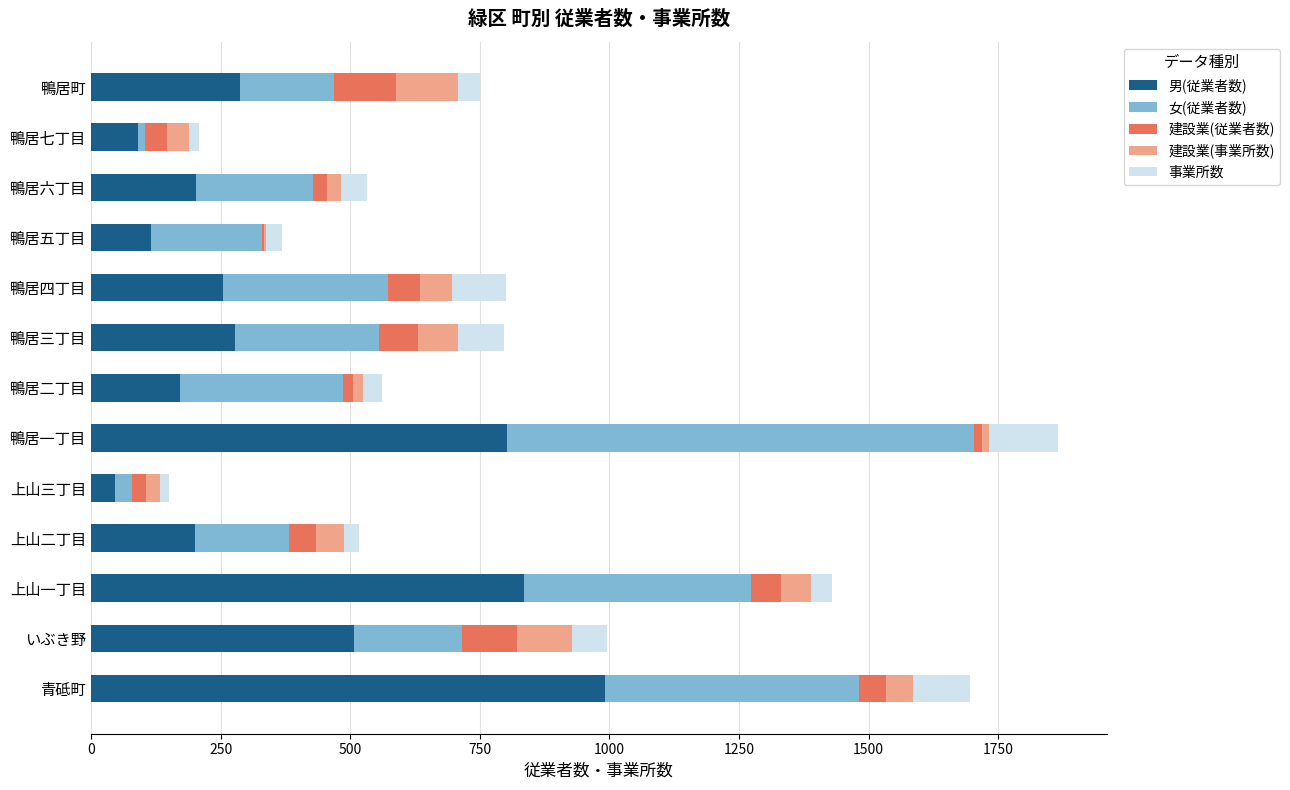

Which category has the highest value in the 男(従業者数) series?

青砥町